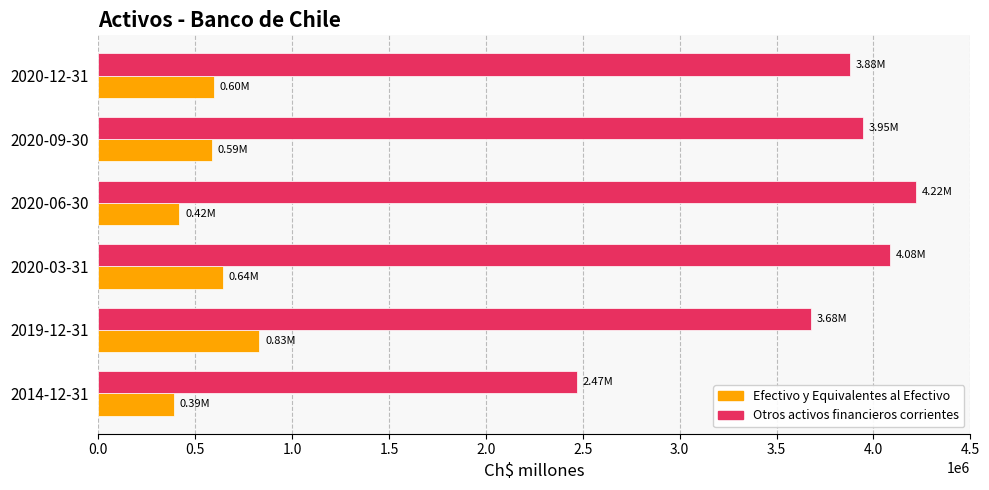

List the series in order of their overall mean, lowest first.

Efectivo y Equivalentes al Efectivo, Otros activos financieros corrientes